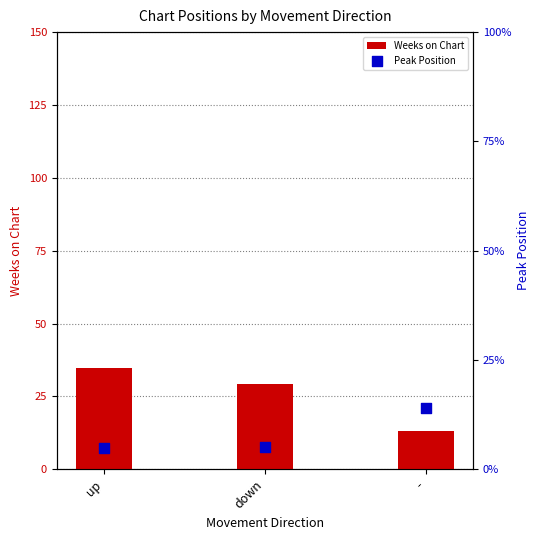

What is the total value across all series at -?

27.3